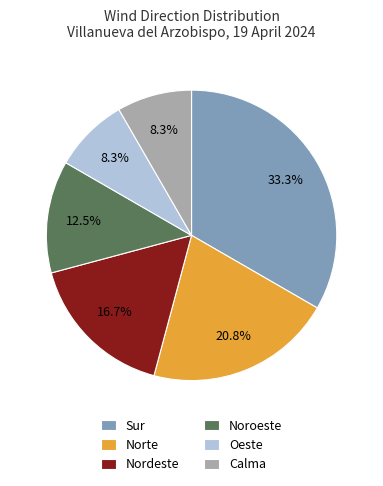

How many slices are in this pie chart?

6